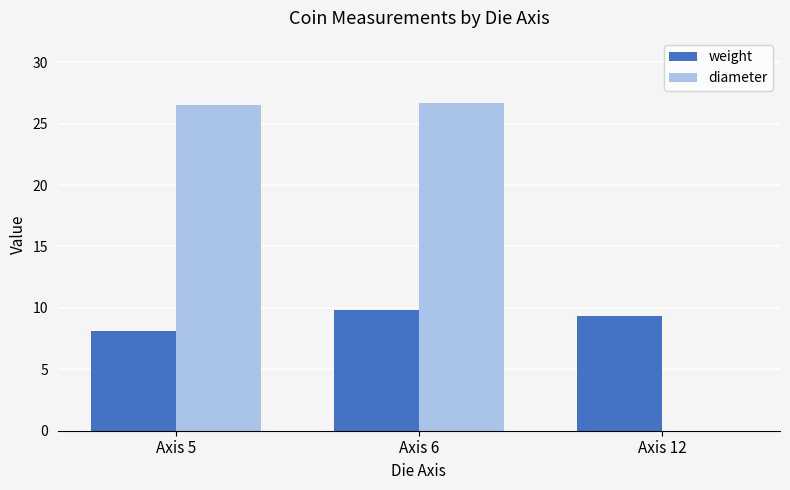

How many values in the diameter series exceed 26?

2